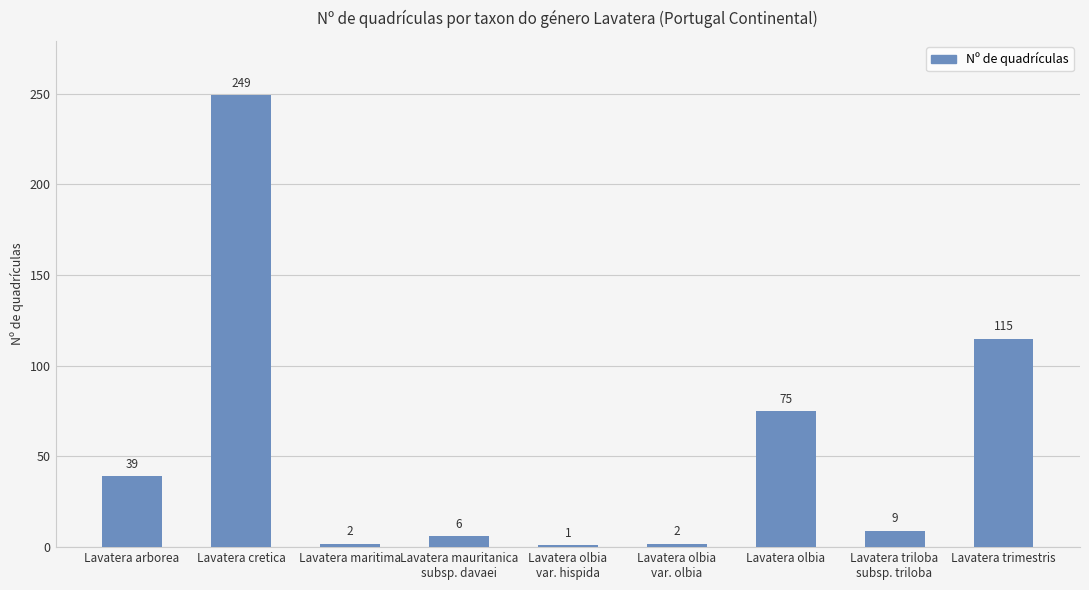

Reading left to right, transcribe all the data shown in this chart.

39	249	2	6	1	2	75	9	115